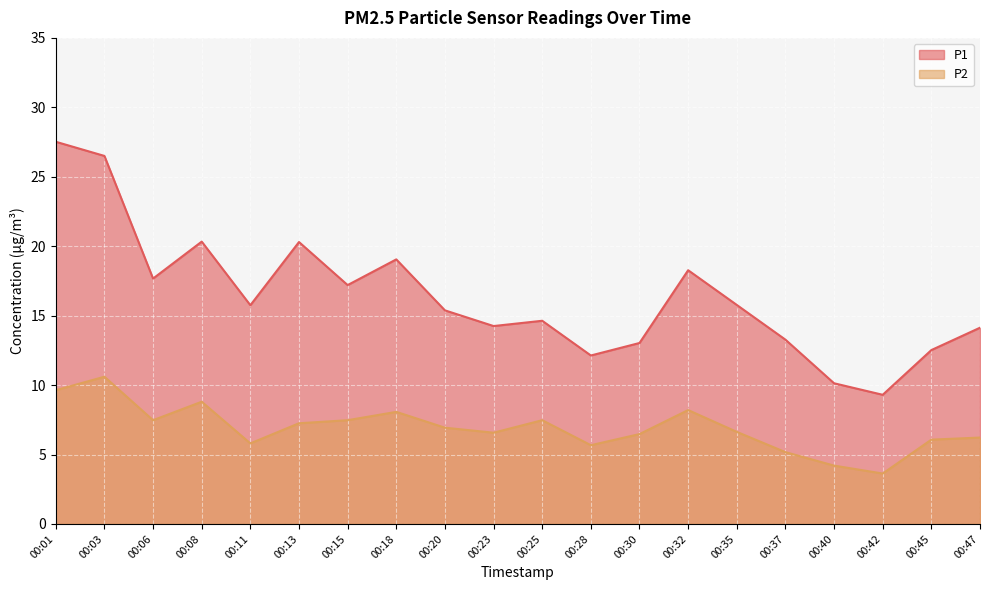

Read the P2 value at 00:13.

7.2